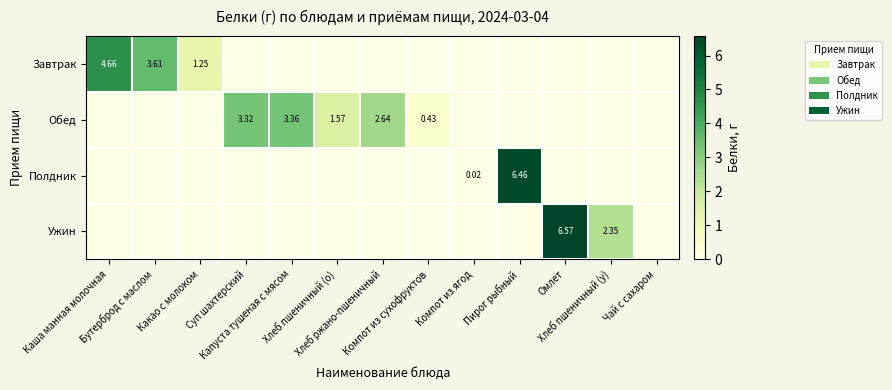

What is the average value of the Обед series?

0.9